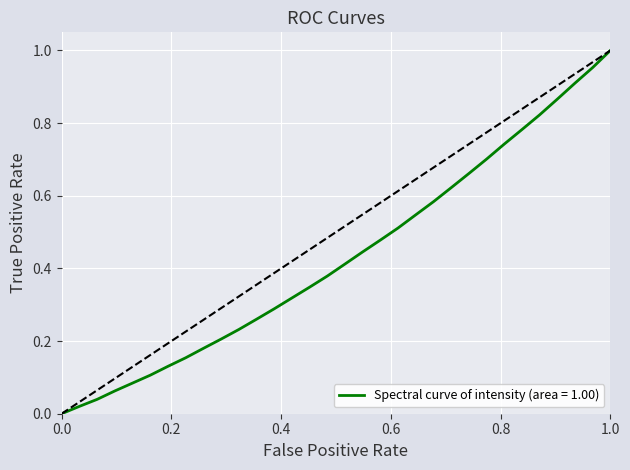

True or false: there are more than 0 points higher than both neighbors.

False